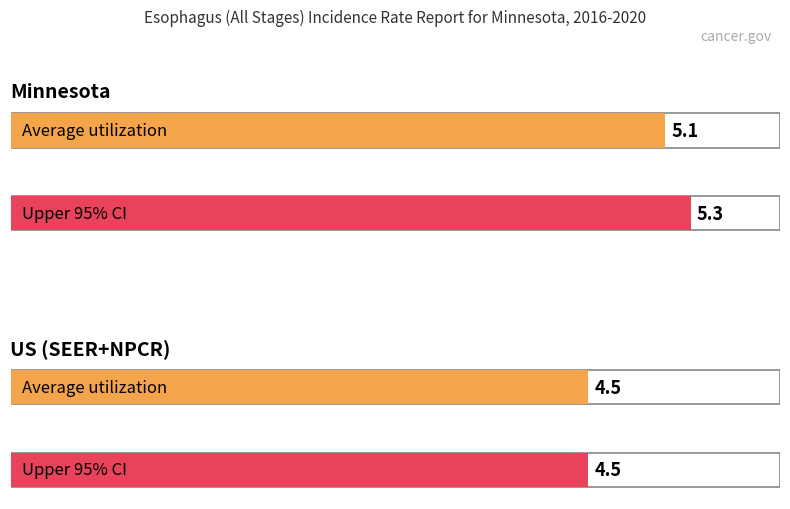

What is the sum of the Upper 95% CI values at Minnesota and US (SEER+NPCR)?

9.8